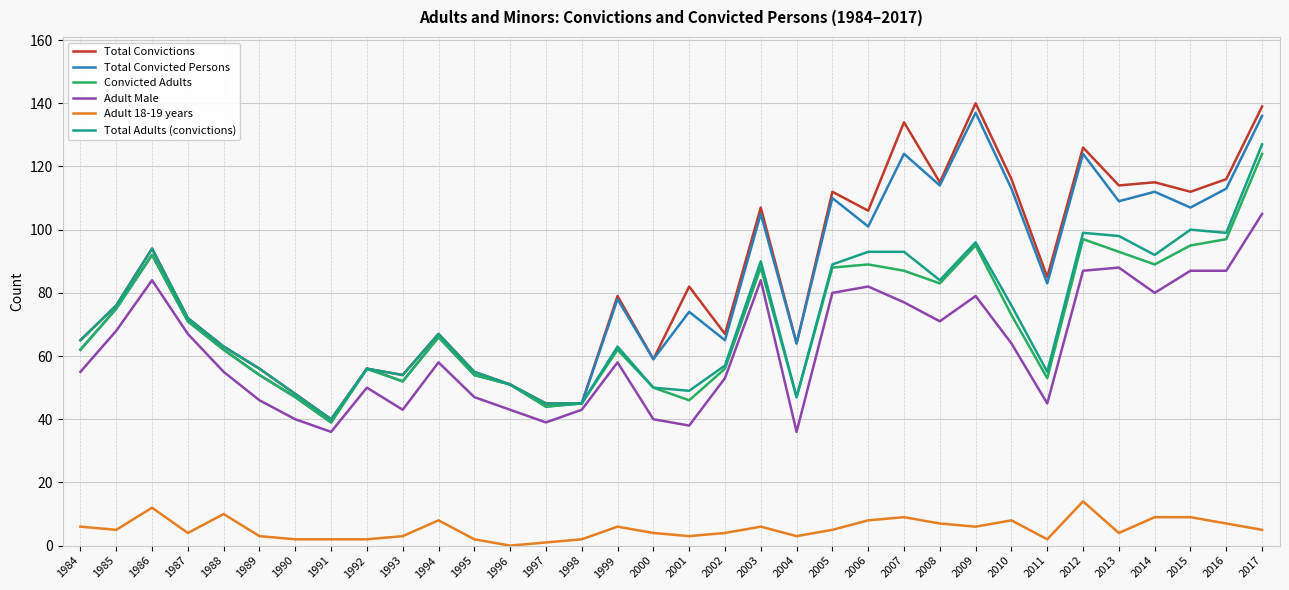

Reading right to left, transcribe all the data shown in this chart.

Total Convictions: 139	116	112	115	114	126	85	116	140	115	134	106	112	64	107	67	82	59	79	45	45	51	55	67	54	56	40	48	56	63	72	94	76	65
Total Convicted Persons: 136	113	107	112	109	124	83	113	137	114	124	101	110	64	105	65	74	59	78	45	44	51	54	66	52	56	39	47	54	62	71	92	75	62
Convicted Adults: 124	97	95	89	93	97	53	73	95	83	87	89	88	47	88	56	46	50	62	45	44	51	54	66	52	56	39	47	54	62	71	92	75	62
Adult Male: 105	87	87	80	88	87	45	64	79	71	77	82	80	36	84	53	38	40	58	43	39	43	47	58	43	50	36	40	46	55	67	84	68	55
Adult 18-19 years: 5	7	9	9	4	14	2	8	6	7	9	8	5	3	6	4	3	4	6	2	1	0	2	8	3	2	2	2	3	10	4	12	5	6
Total Adults (convictions): 127	99	100	92	98	99	55	76	96	84	93	93	89	47	90	57	49	50	63	45	45	51	55	67	54	56	40	48	56	63	72	94	76	65